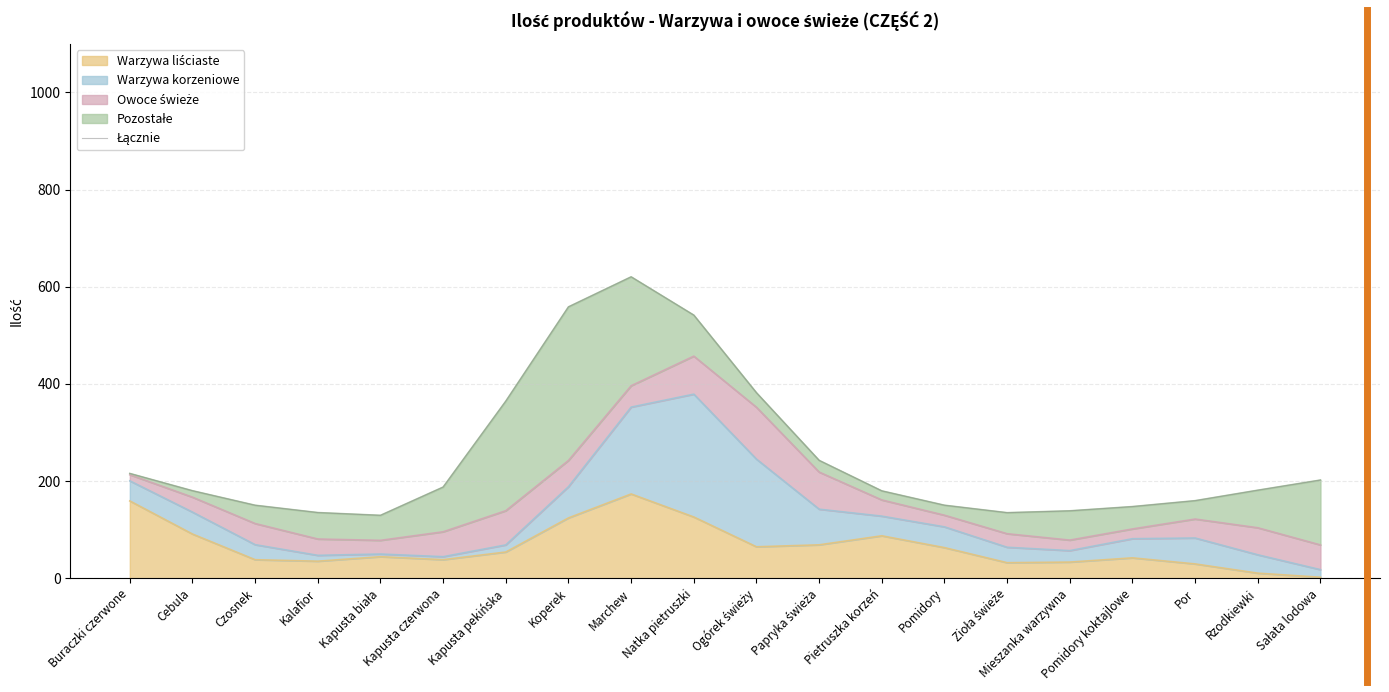

Reading left to right, transcribe all the data shown in this chart.

215.6	180.0	150.1	135.1	129.4	187.6	364.4	558.5	620.3	541.5	381.7	242.5	179.7	150.2	134.8	138.7	147.4	159.6	181.1	202.0